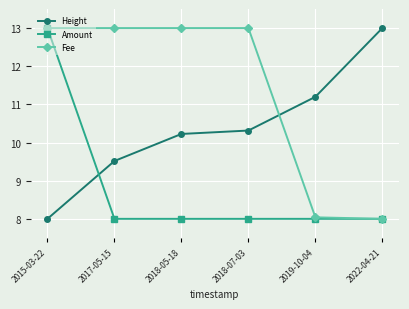

Which series changed the most between 2017-05-15 and 2018-05-18?

Height